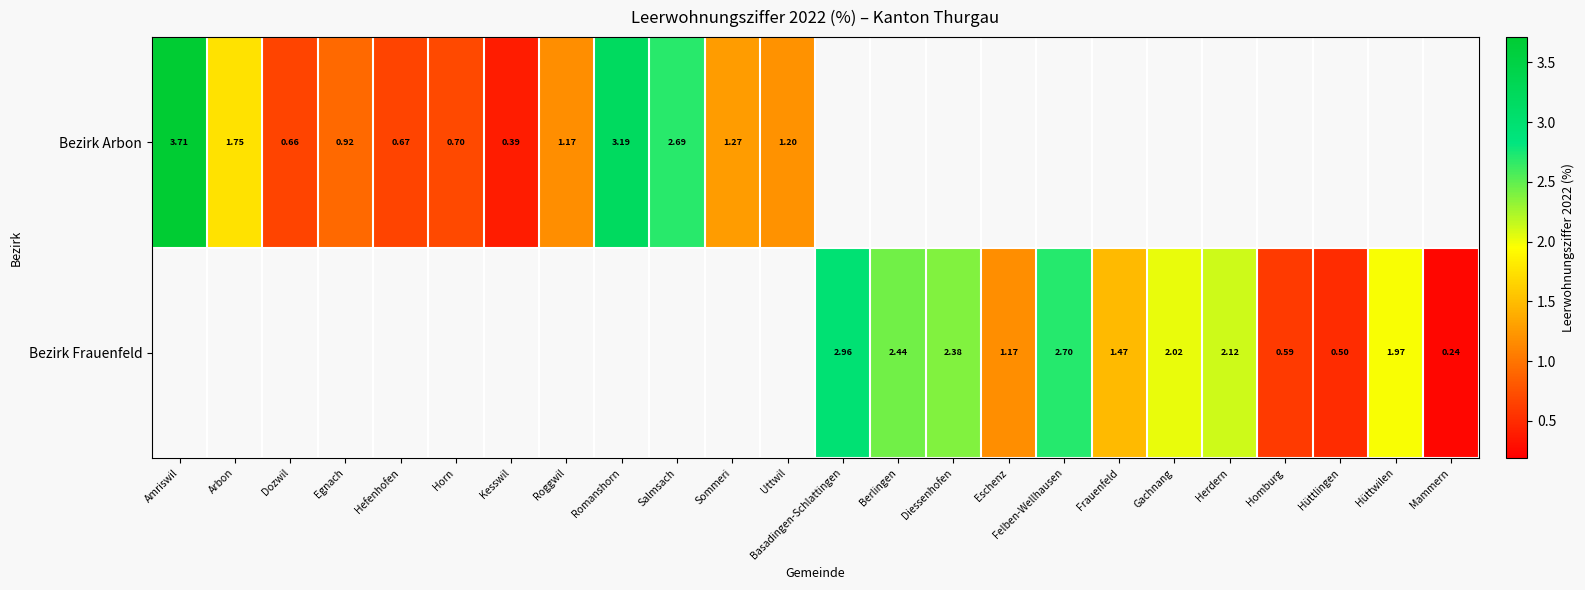

At Basadingen-Schlattingen, list the series in order from largest to smallest.

Bezirk Arbon, Bezirk Frauenfeld